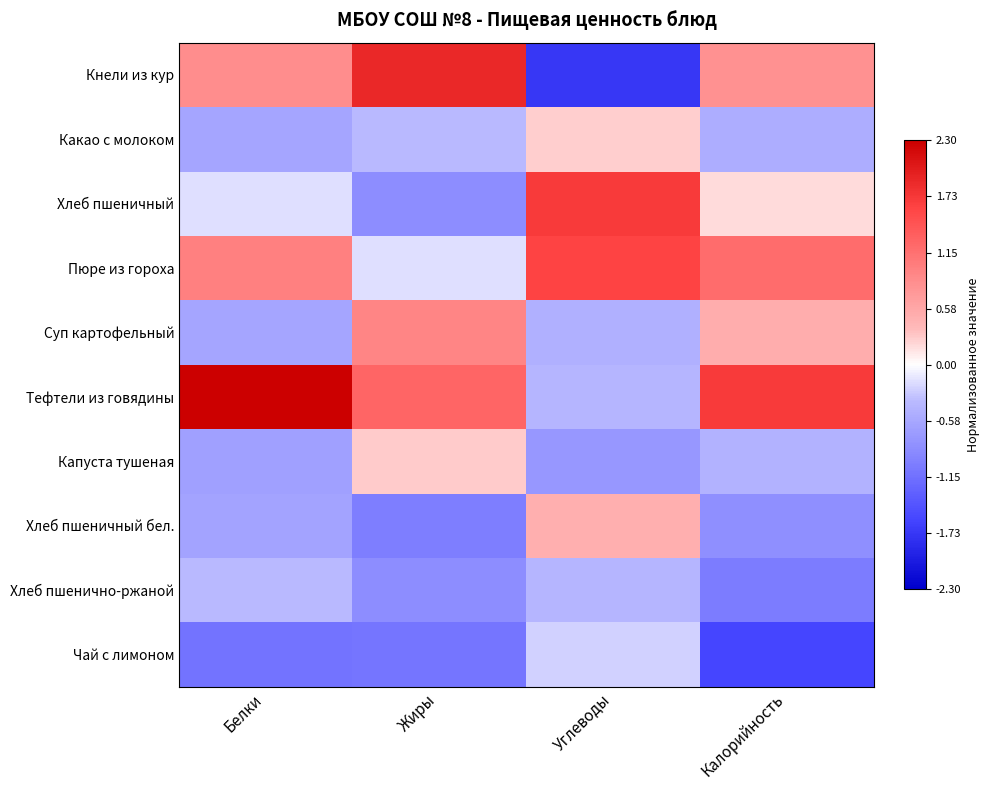

Reading right to left, list all the values displayed in this chart.

Кнели из кур: Калорийность=0.8	Углеводы=-1.7	Жиры=1.9	Белки=0.8
Какао с молоком: Калорийность=-0.5	Углеводы=0.3	Жиры=-0.4	Белки=-0.6
Хлеб пшеничный: Калорийность=0.2	Углеводы=1.7	Жиры=-0.9	Белки=-0.2
Пюре из гороха: Калорийность=1.2	Углеводы=1.6	Жиры=-0.2	Белки=1.0
Суп картофельный: Калорийность=0.5	Углеводы=-0.5	Жиры=0.9	Белки=-0.6
Тефтели из говядины: Калорийность=1.7	Углеводы=-0.4	Жиры=1.3	Белки=2.3
Капуста тушеная: Калорийность=-0.5	Углеводы=-0.7	Жиры=0.3	Белки=-0.6
Хлеб пшеничный бел.: Калорийность=-0.8	Углеводы=0.5	Жиры=-1.0	Белки=-0.6
Хлеб пшенично-ржаной: Калорийность=-1.0	Углеводы=-0.4	Жиры=-0.8	Белки=-0.4
Чай с лимоном: Калорийность=-1.6	Углеводы=-0.2	Жиры=-1.1	Белки=-1.1